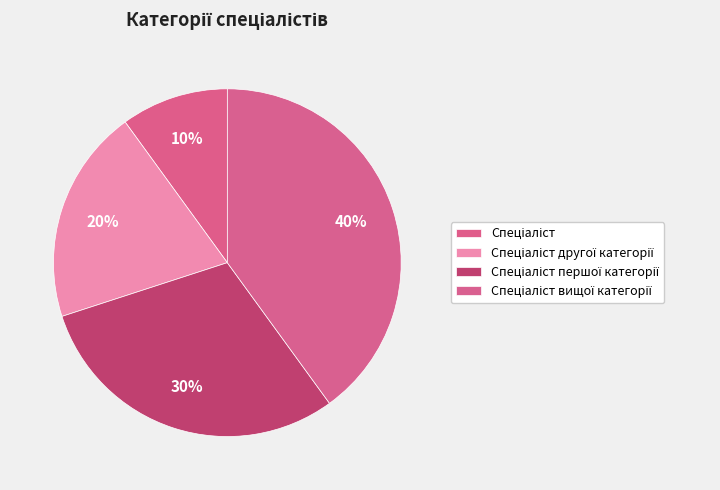

Which slice is the largest?

Спеціаліст вищої категорії